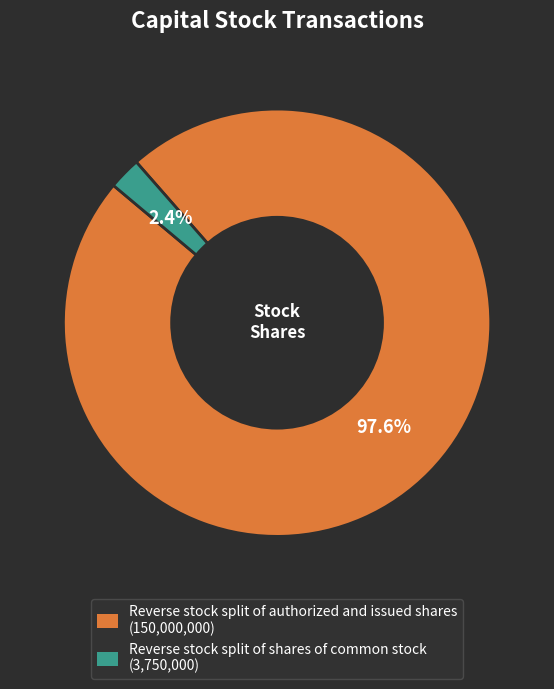

Which category accounts for the majority?

Reverse stock split of authorized and issued shares